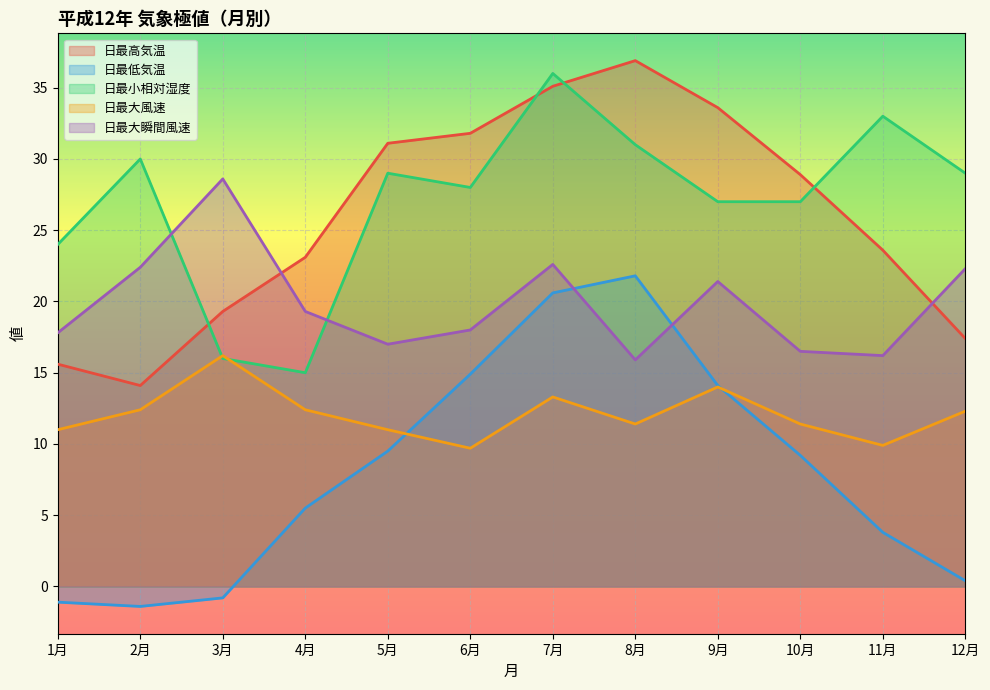

True or false: 日最低気温 and 日最大瞬間風速 intersect in this chart.

True